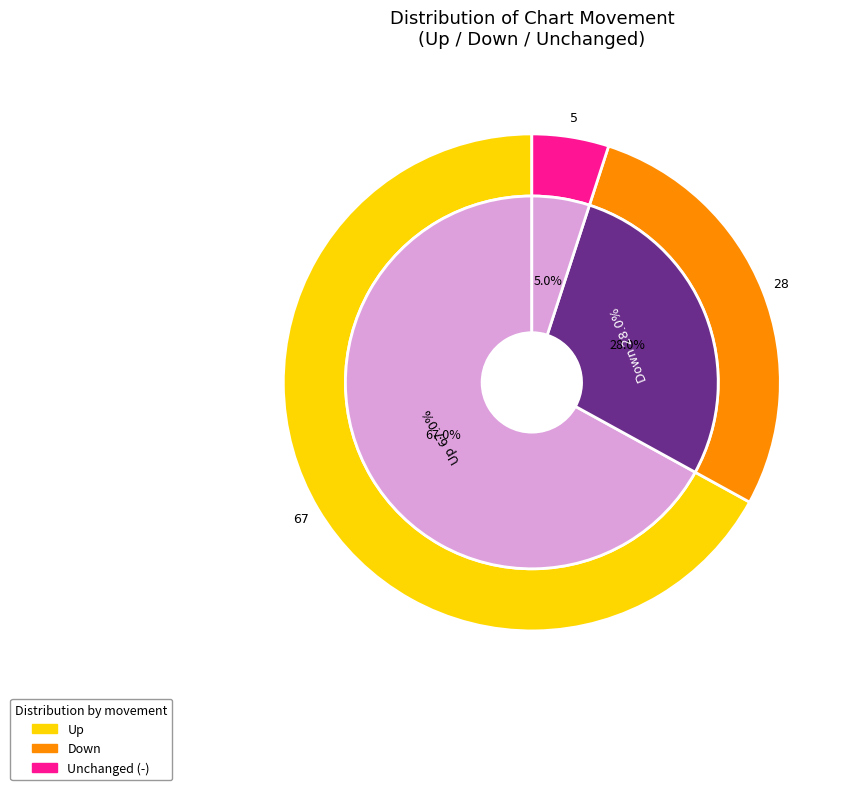

To the nearest percent, what is the average slice percentage?

33%